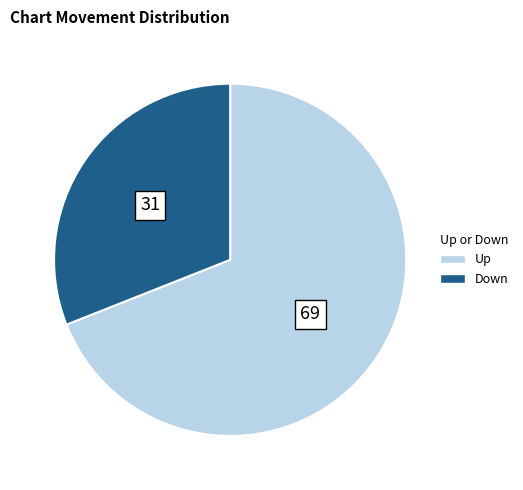

Is there any slice that represents more than half of the pie?

Yes